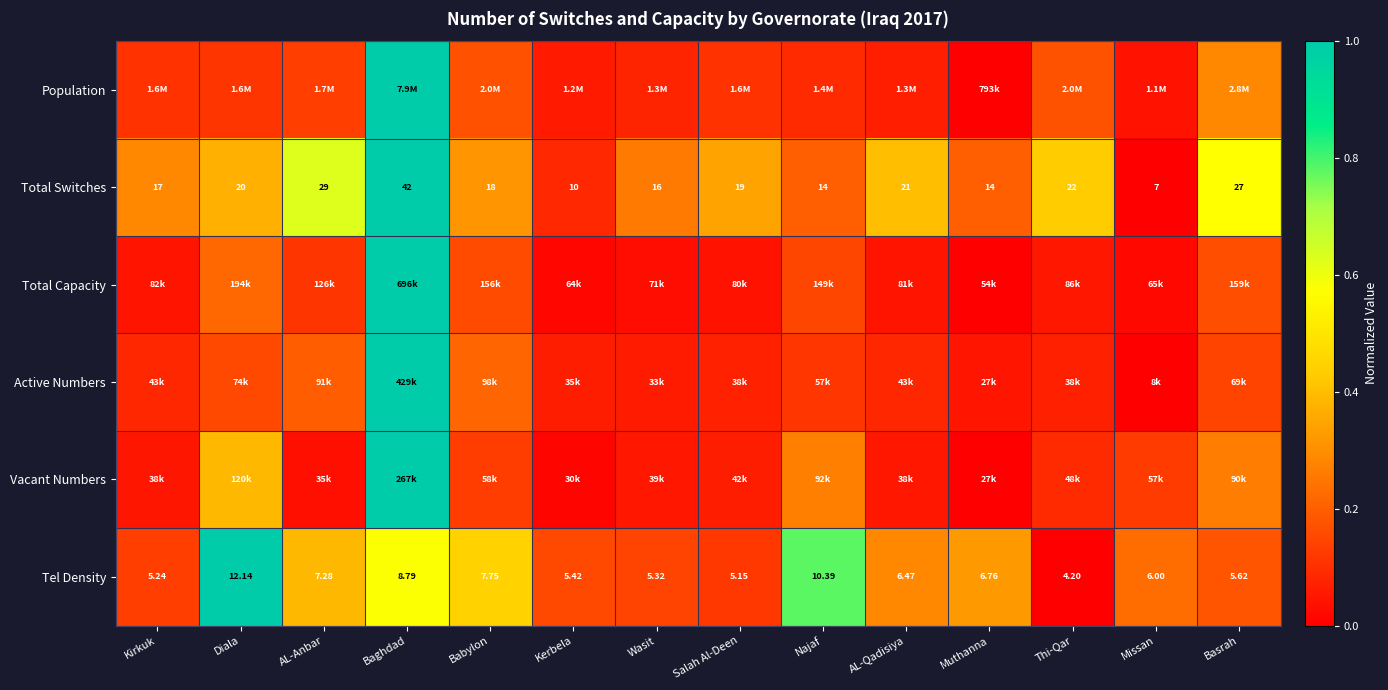

Where is Tel Density nearest to the value 8?

Babylon